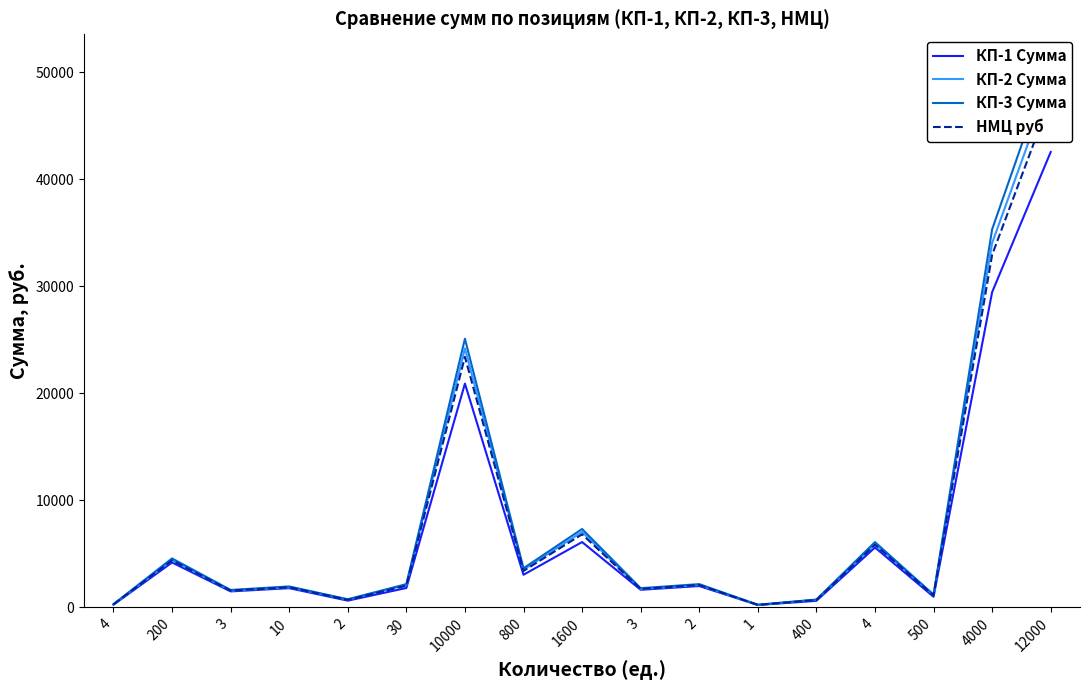

Reading left to right, list all the values displayed in this chart.

КП-1 Сумма: 254.6	4200.0	1500.0	1800.0	636.4	1818.0	20909.1	3054.6	6109.1	1650.0	2000.0	230.0	618.2	5600.0	1000.0	29454.5	42545.5
КП-2 Сумма: 294.0	4410.0	1575.0	1890.0	735.0	2099.7	24200.0	3528.0	7056.0	1732.5	2100.0	241.5	716.0	5880.0	1155.0	34040.0	49200.0
КП-3 Сумма: 305.2	4578.0	1635.0	1962.0	763.0	2179.8	25100.0	3664.0	7328.0	1798.5	2180.0	250.7	740.0	6104.0	1200.0	35320.0	51000.0
НМЦ руб: 284.6	4396.0	1570.0	1884.0	711.5	2032.5	23403.0	3415.5	6831.0	1727.0	2093.3	240.7	691.4	5861.3	1118.3	32938.2	47581.8